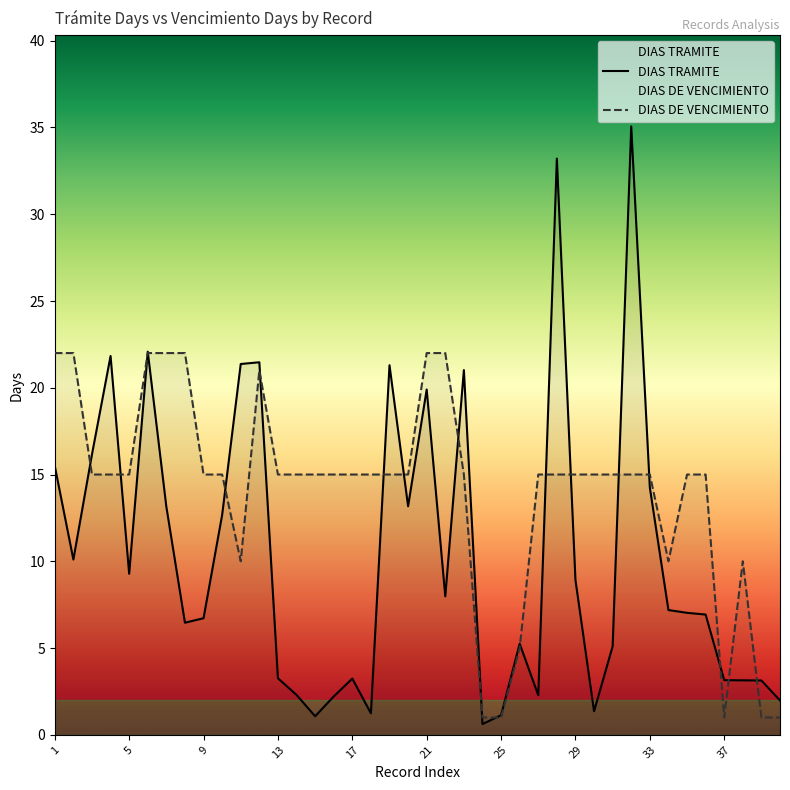

What are all the series names shown in the legend?

DIAS TRAMITE, DIAS DE VENCIMIENTO